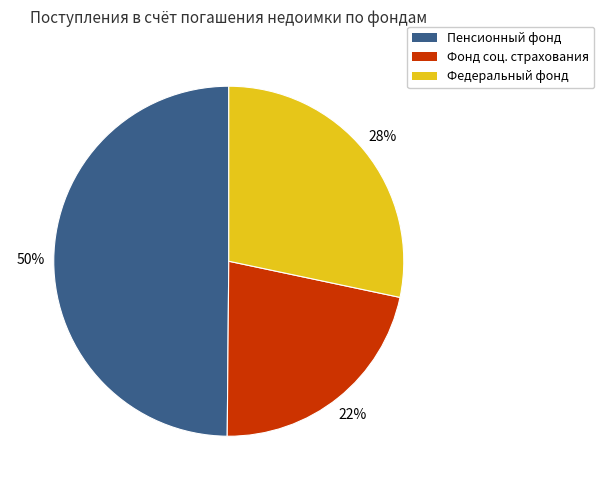

Is there a majority slice in this chart?

No